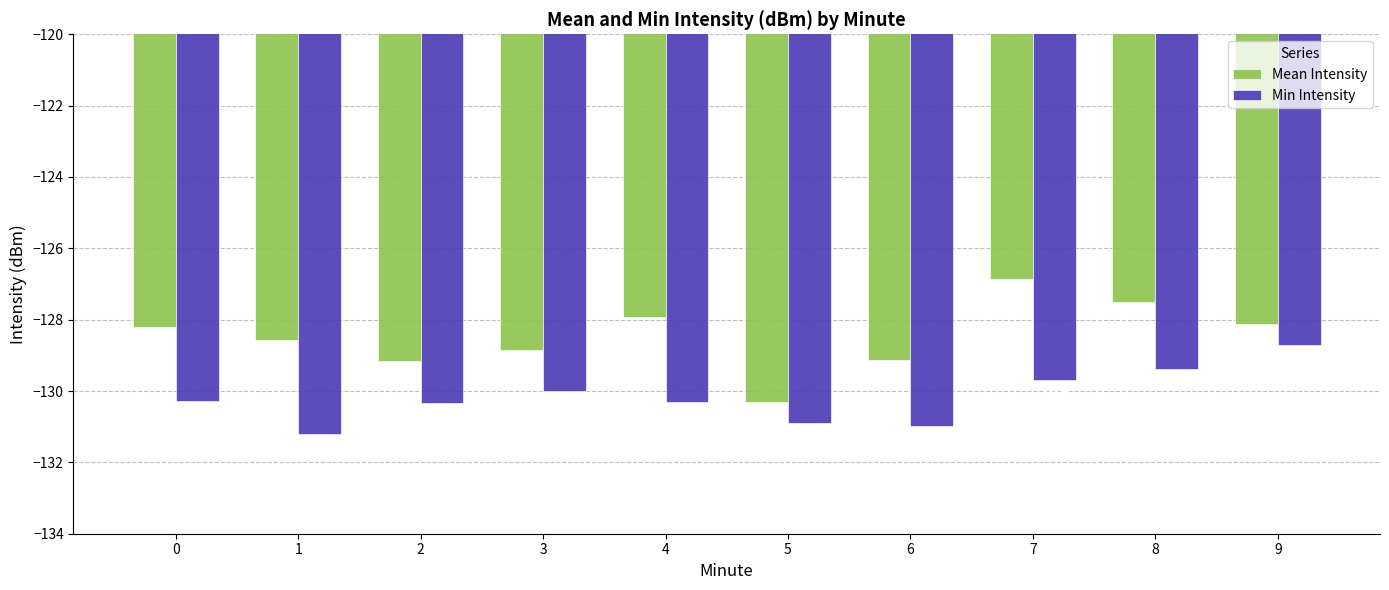

Does the chart contain stacked bars?

No